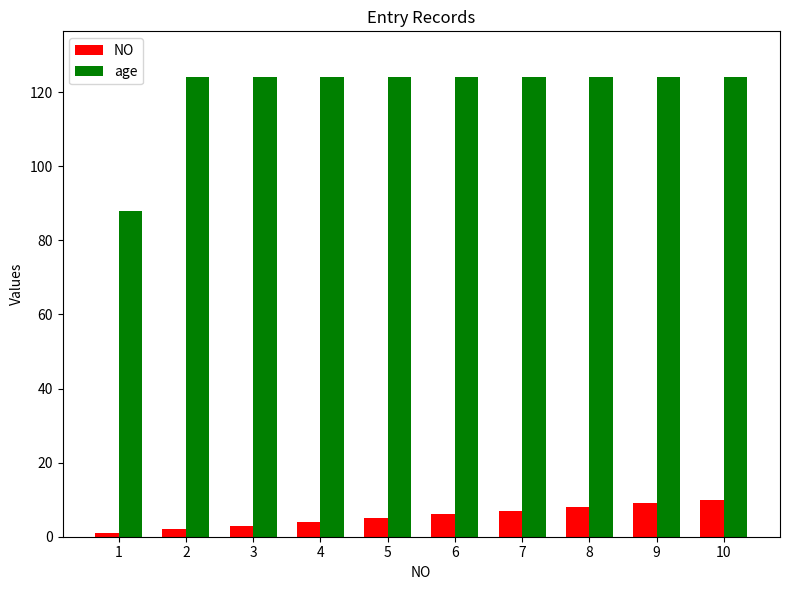

Which series has the widest spread of values?

age